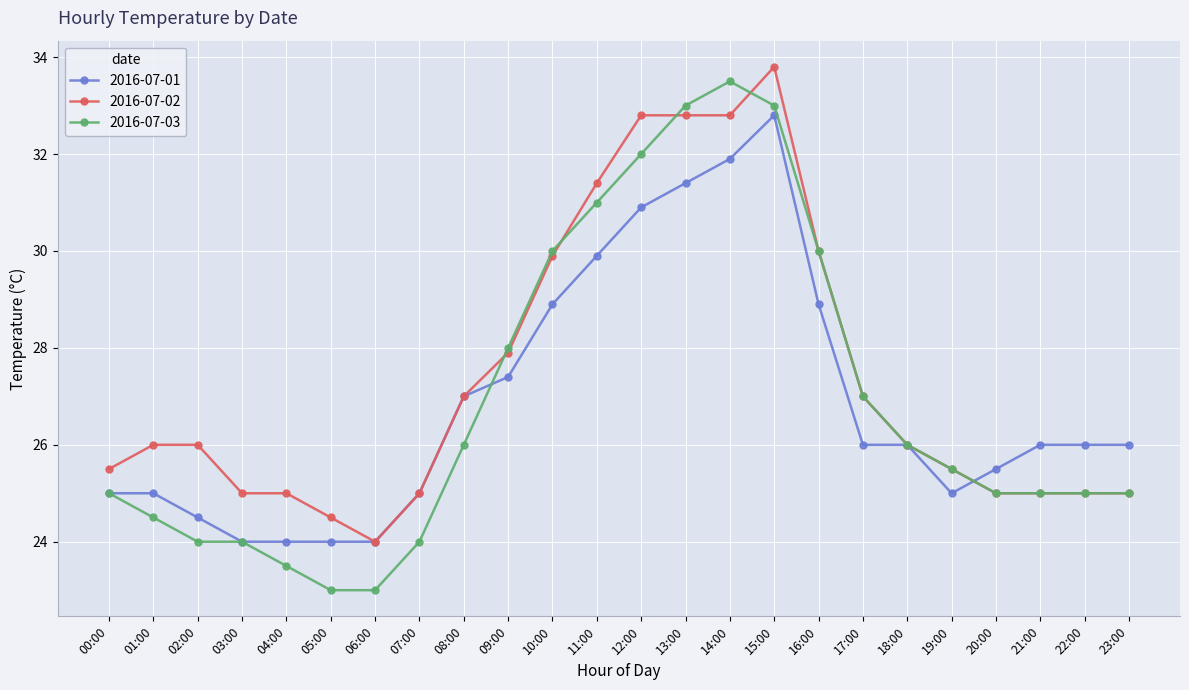

Is this an area chart (filled region under the line)?

No